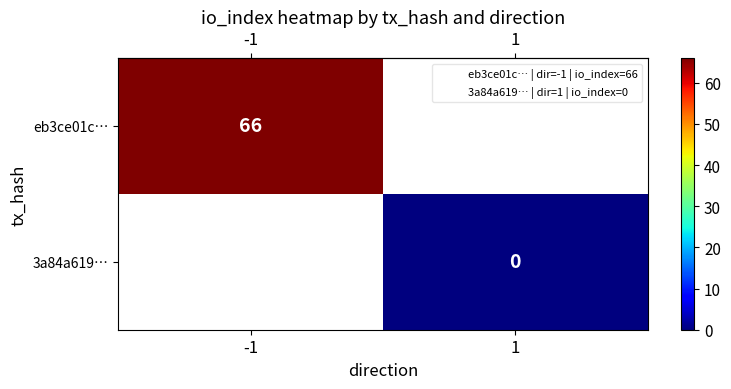

Read the row_0 value at -1.

66.0